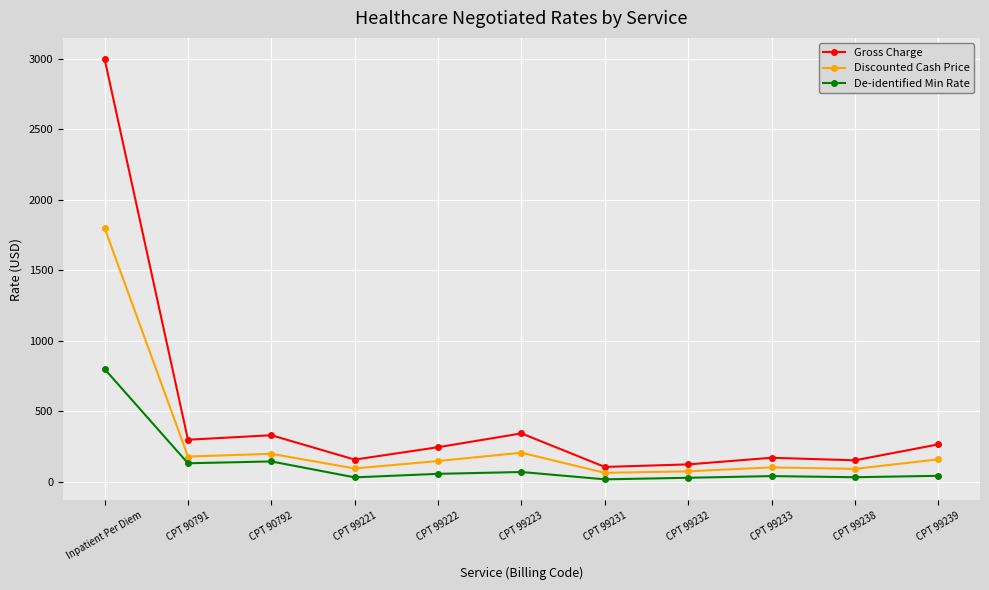

Which category has the highest value across all series?

Inpatient Per Diem